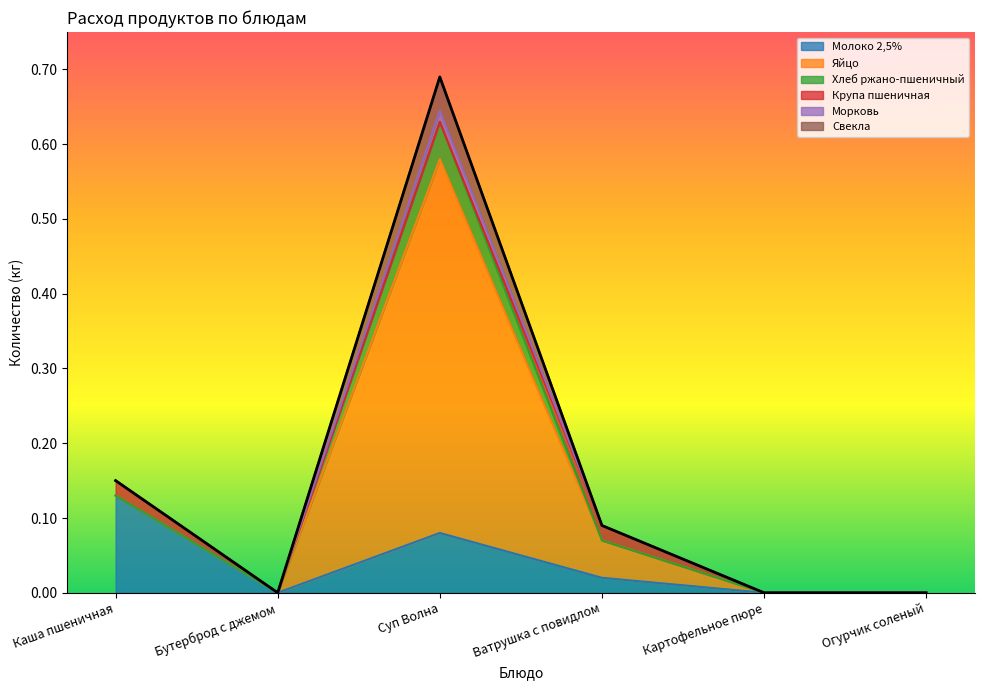

How many categories are shown in the chart?

6